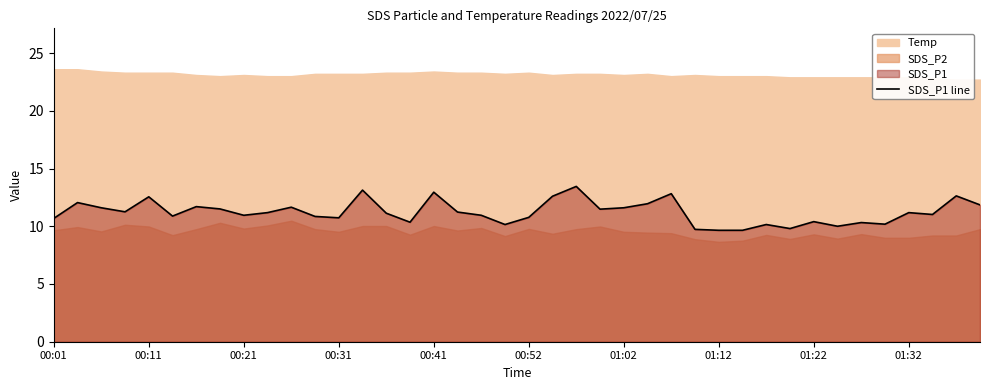

Reading left to right, transcribe all the data shown in this chart.

10.7	12.1	11.6	11.2	12.6	10.9	11.7	11.5	10.9	11.2	11.7	10.8	10.7	13.1	11.1	10.3	12.9	11.2	10.9	10.2	10.8	12.6	13.4	11.5	11.6	11.9	12.8	9.7	9.7	9.7	10.2	9.8	10.4	10.0	10.3	10.2	11.2	11.0	12.6	11.8